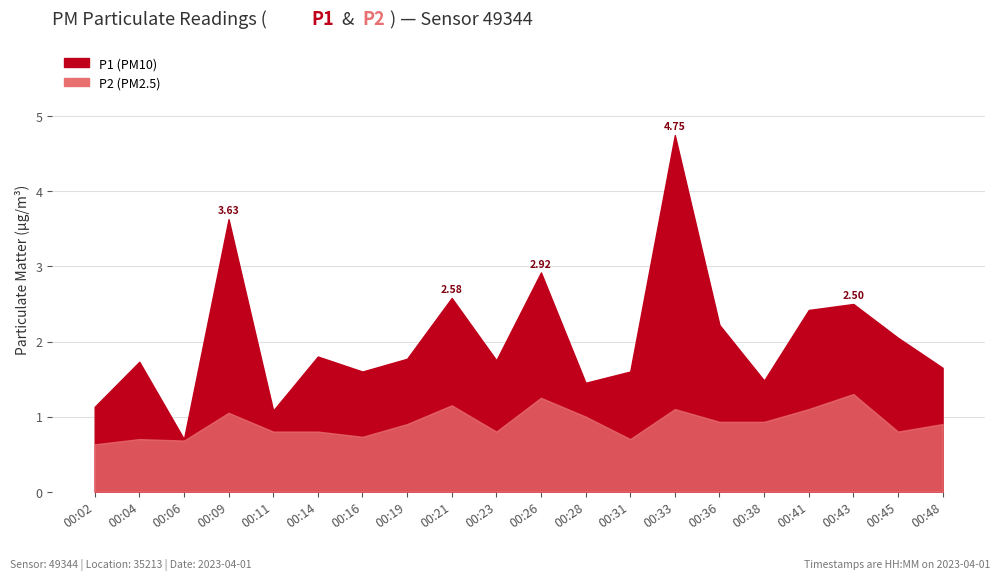

What is the difference between the P2 values at 00:04 and 00:09?

0.4